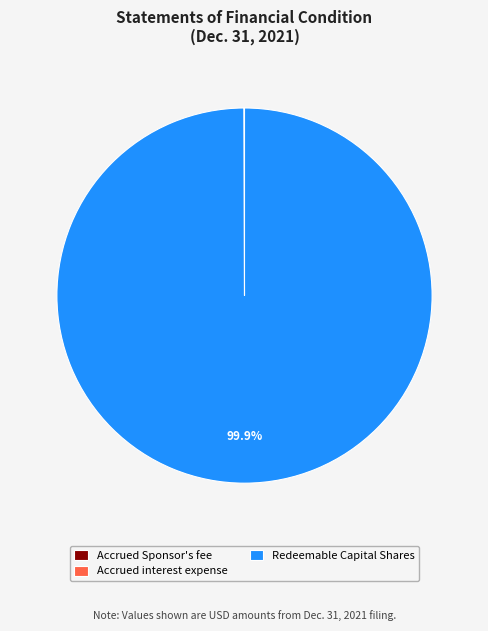

What is the largest slice in the pie chart?

Redeemable Capital Shares